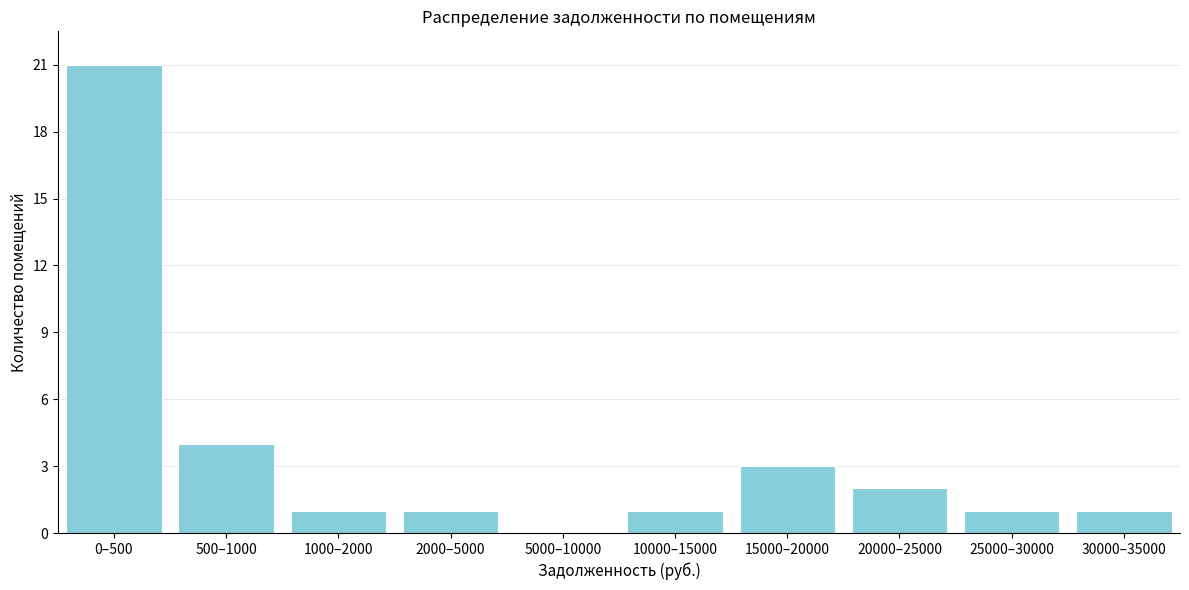

Reading left to right, what are all the values shown in this chart?

0–500=21	500–1000=4	1000–2000=1	2000–5000=1	5000–10000=0	10000–15000=1	15000–20000=3	20000–25000=2	25000–30000=1	30000–35000=1